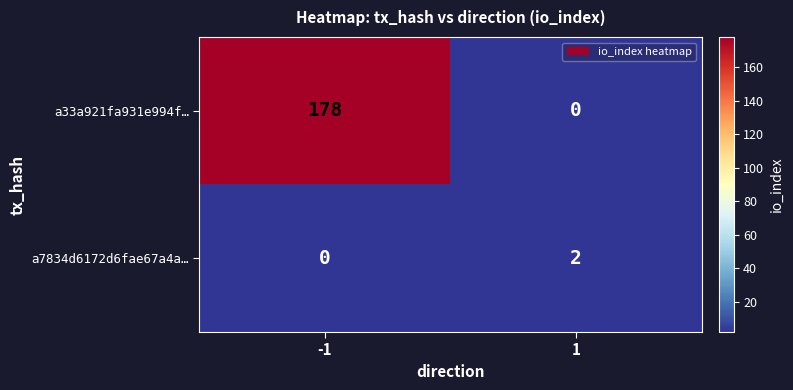

At how many categories does at least one series exceed 126?

1